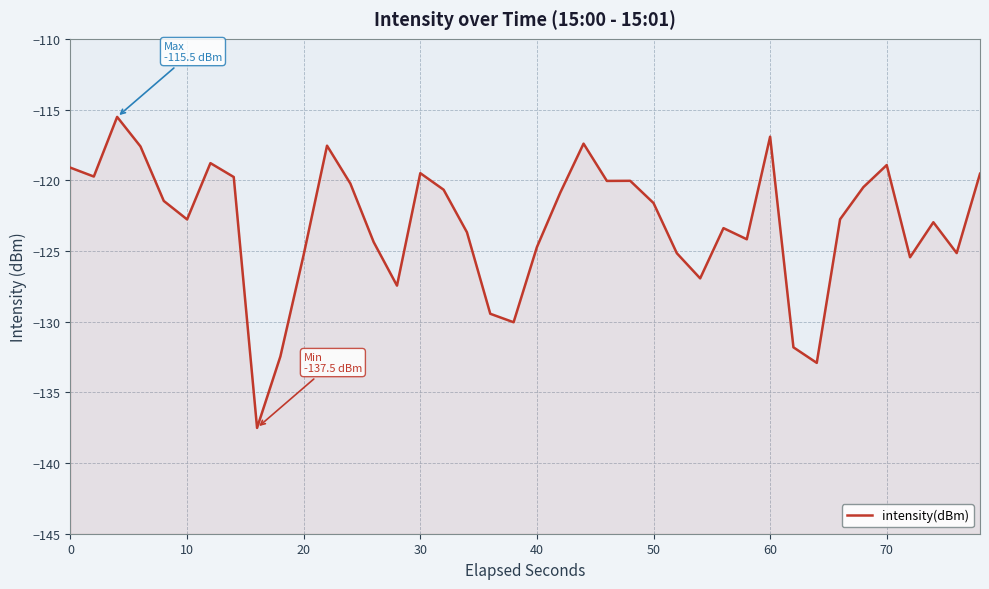

Count the number of data series in this chart.

1